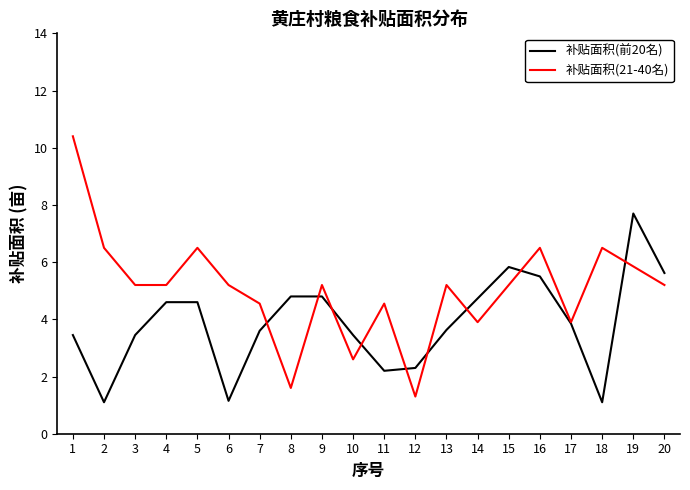

What are all the series names shown in the legend?

补贴面积(前20名), 补贴面积(21-40名)